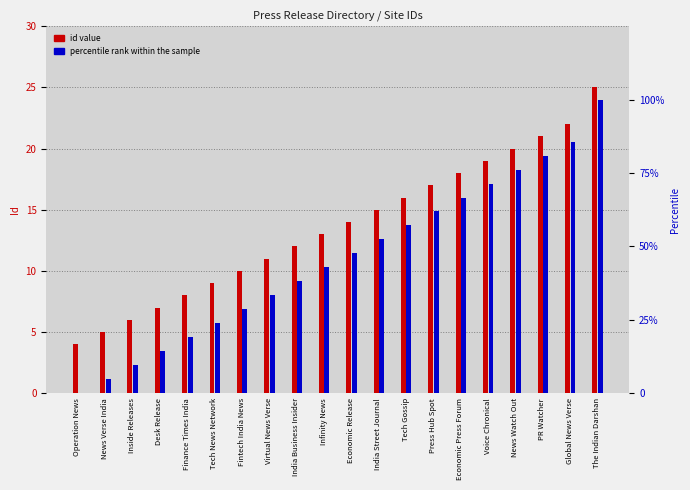

Where does the percentile rank within the sample series first go above 47?

Economic Release